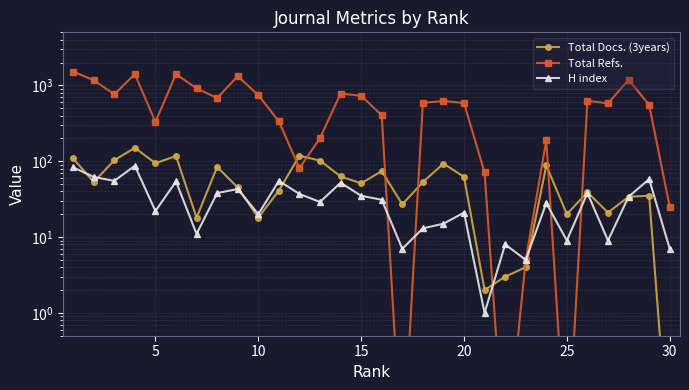

Rank the series by their maximum value, from lowest to highest.

H index, Total Docs. (3years), Total Refs.